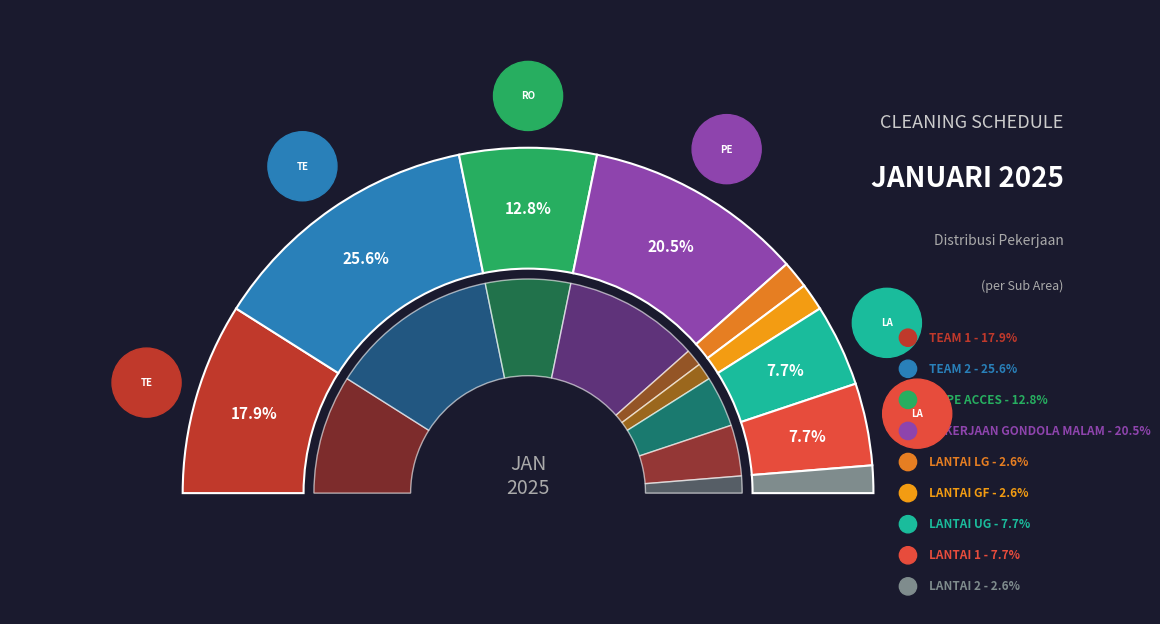

Is there any slice that represents more than half of the pie?

No